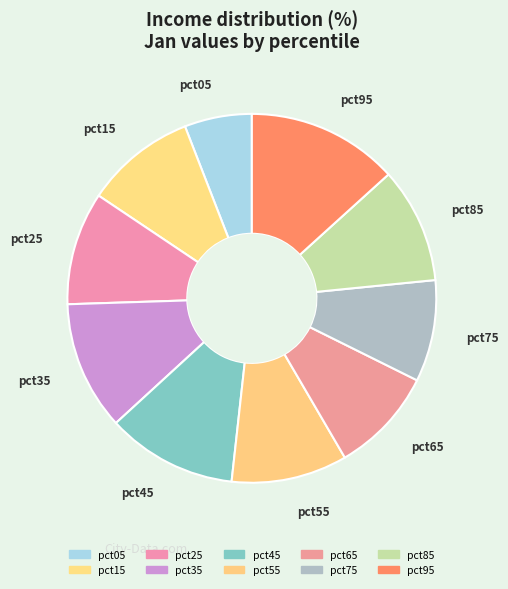

To the nearest percent, what percentage of the pie is pct55?

10%